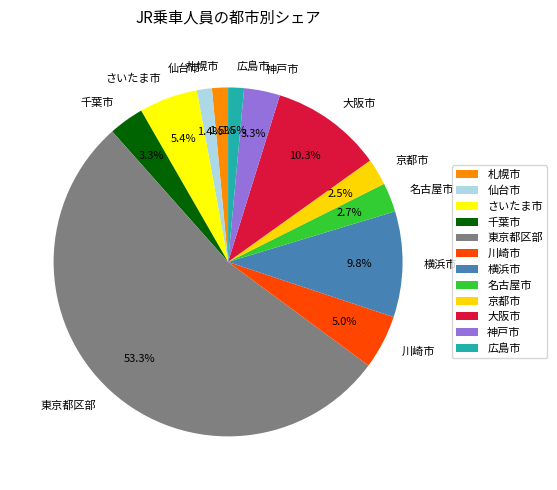

Approximately how many times larger is the value at さいたま市 compared to 神戸市?

1.6